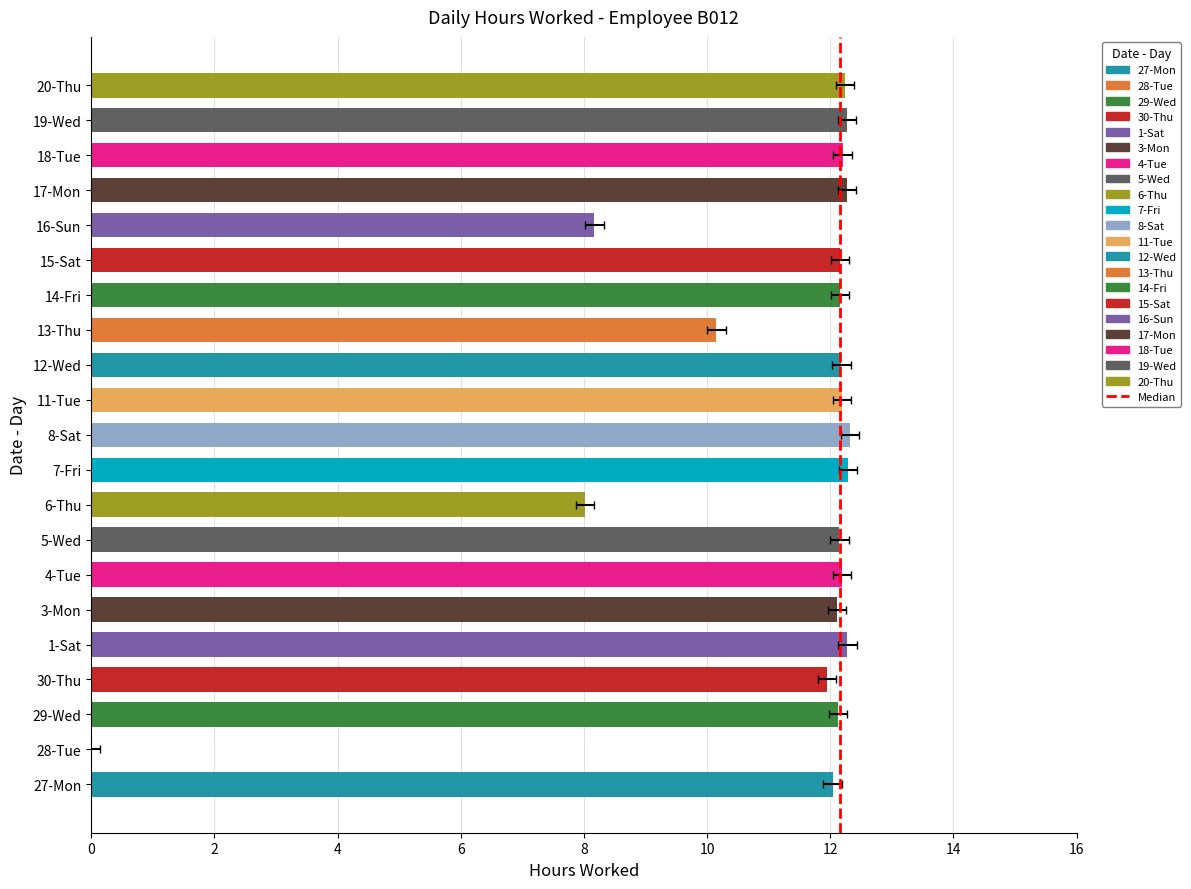

True or false: the data shows 0 at 0.

False